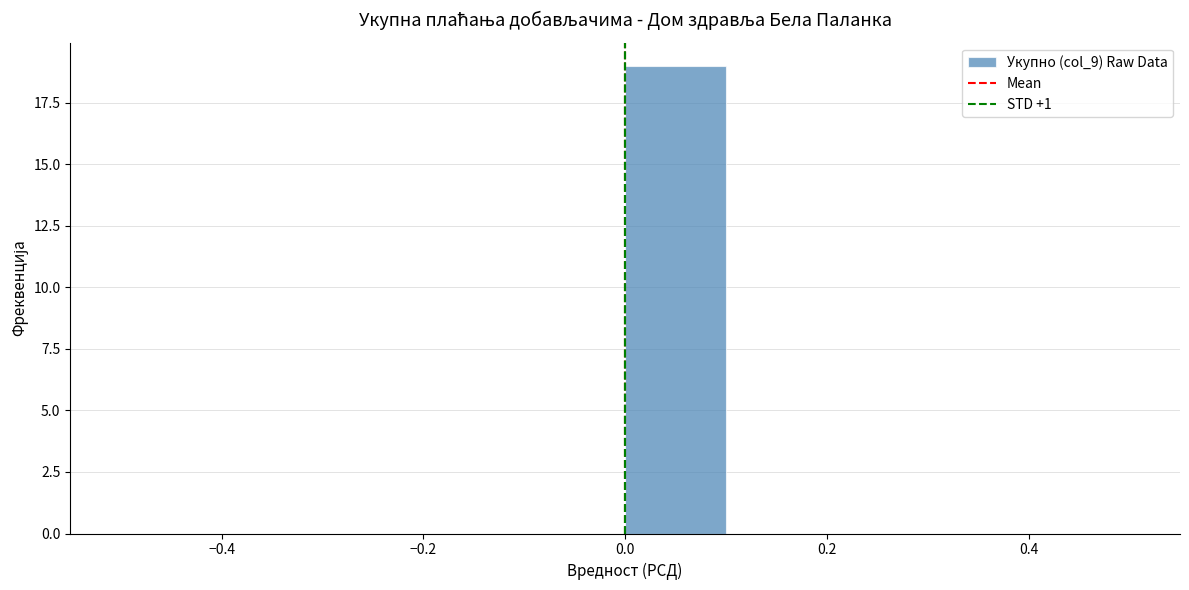

Reading left to right, list every bar in this chart as the range it spans on the x-axis followed by its height. The values are not printed on the chart, so give them approximately, as read against the axis.

-0.5 to -0.4: 0
-0.4 to -0.3: 0
-0.3 to -0.2: 0
-0.2 to -0.1: 0
-0.1 to 0.0: 0
0.0 to 0.1: 19
0.1 to 0.2: 0
0.2 to 0.3: 0
0.3 to 0.4: 0
0.4 to 0.5: 0